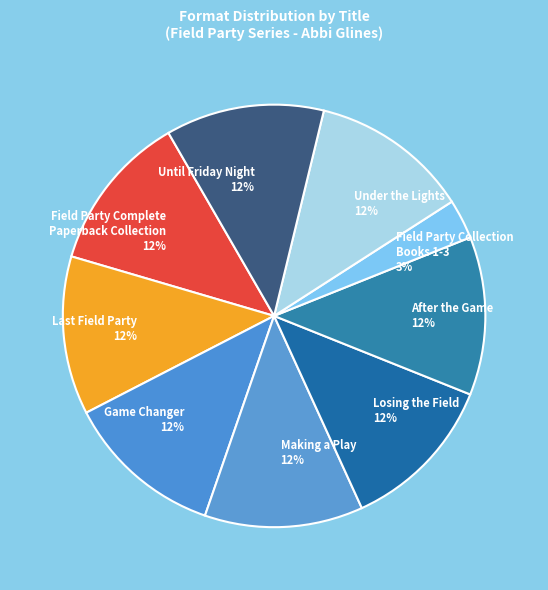

Is it true that After the Game is 22% of the pie?

False